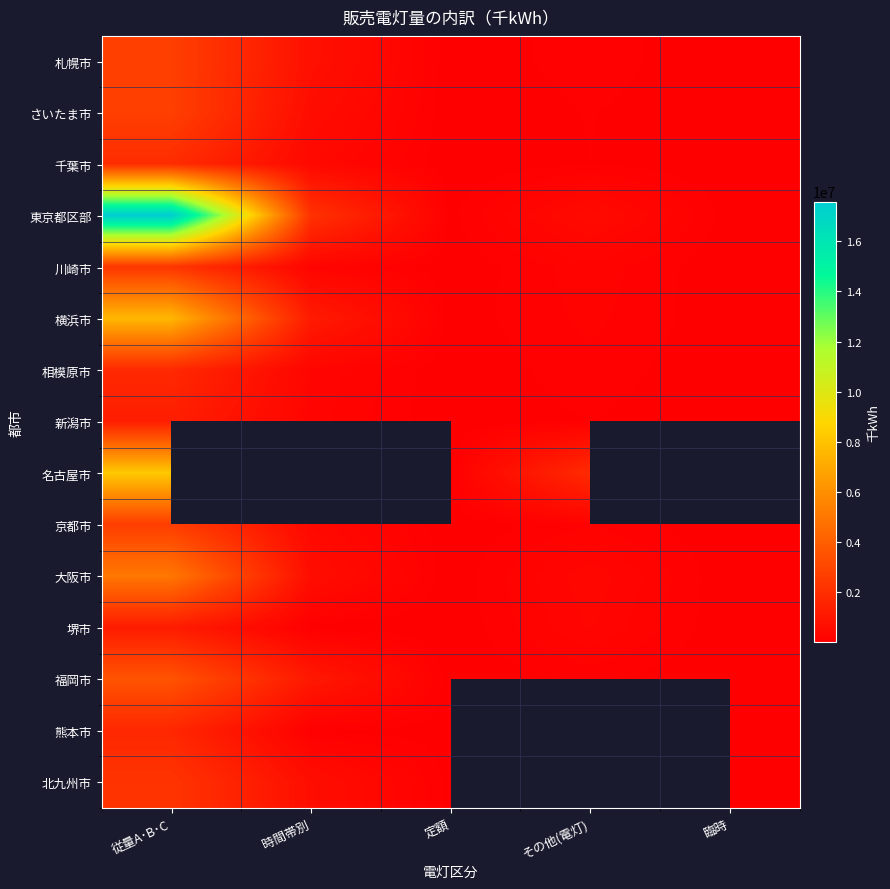

Between 定額 and 従量A･B･C, which is larger?

従量A･B･C